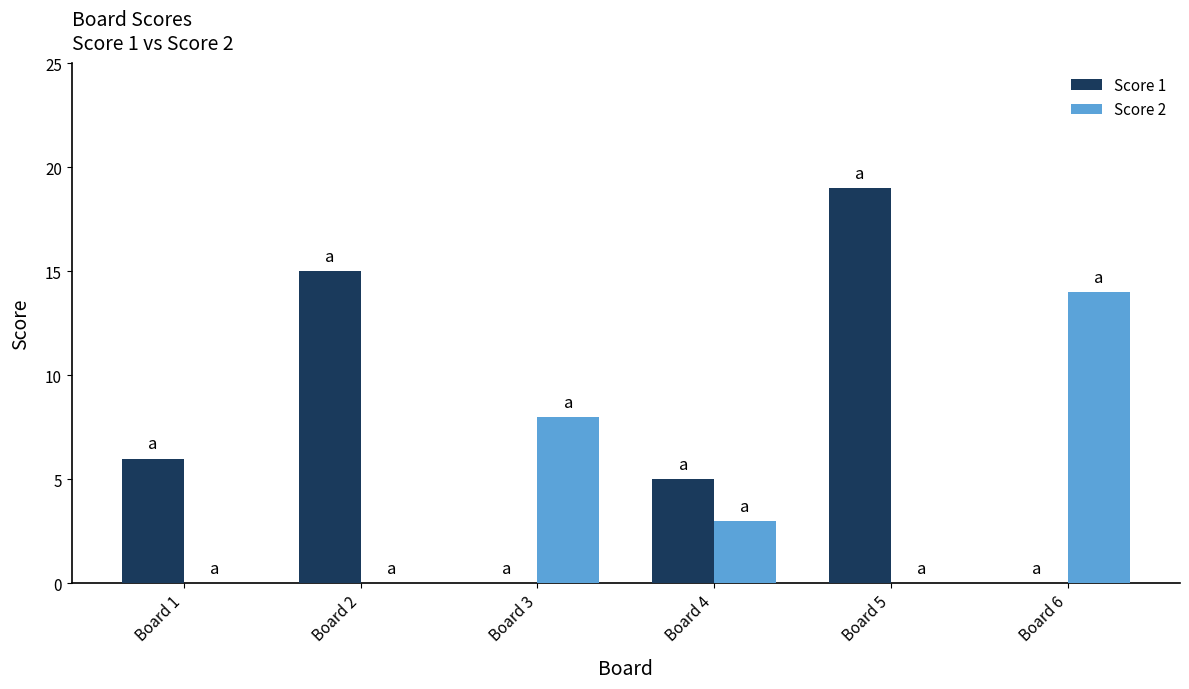

How many groups of bars are there?

6